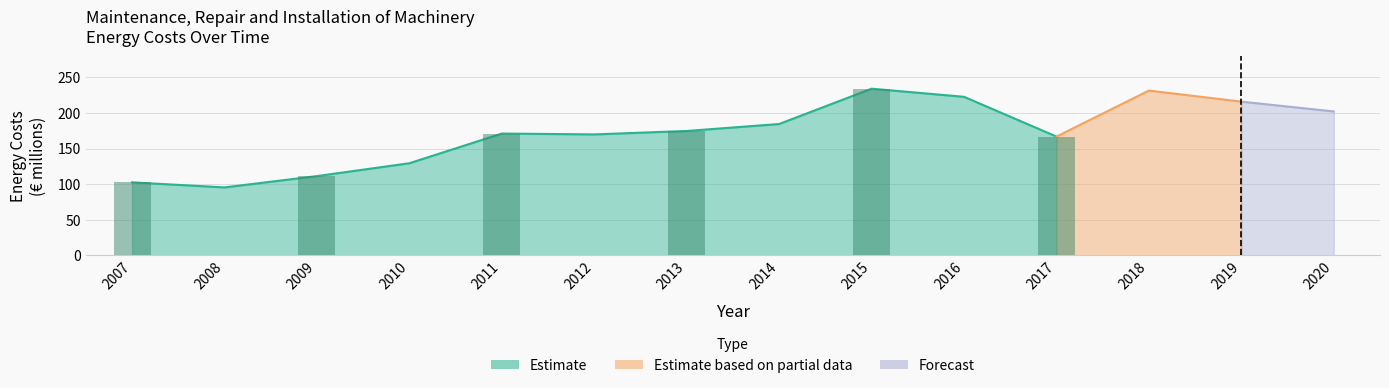

Read the value at 2014.

184.5